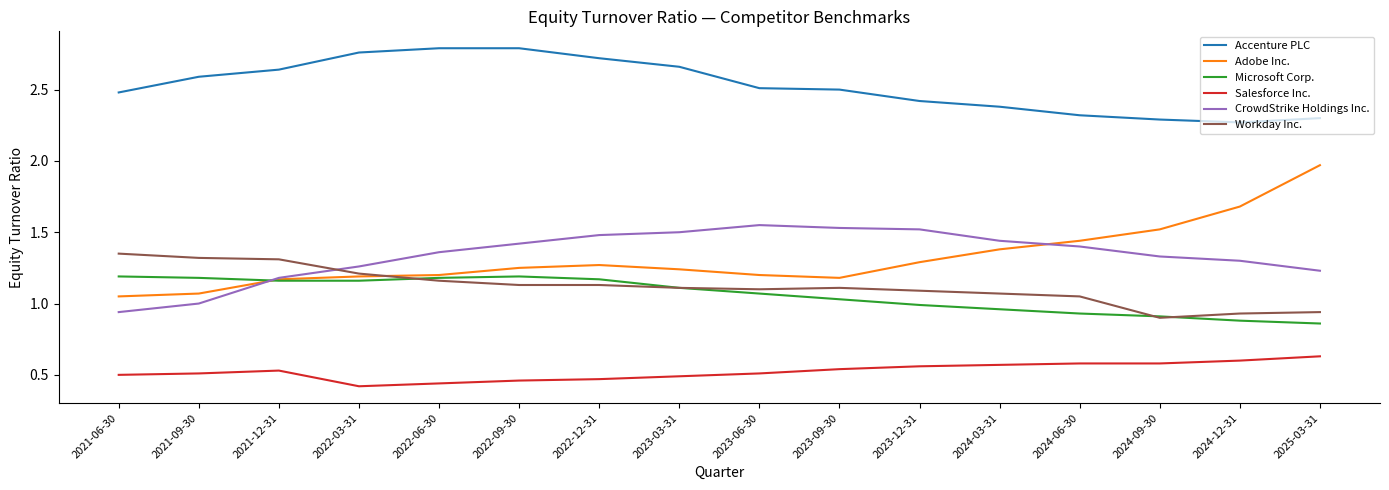

Is it true that Accenture PLC equals 2.8 at 2022-06-30?

True